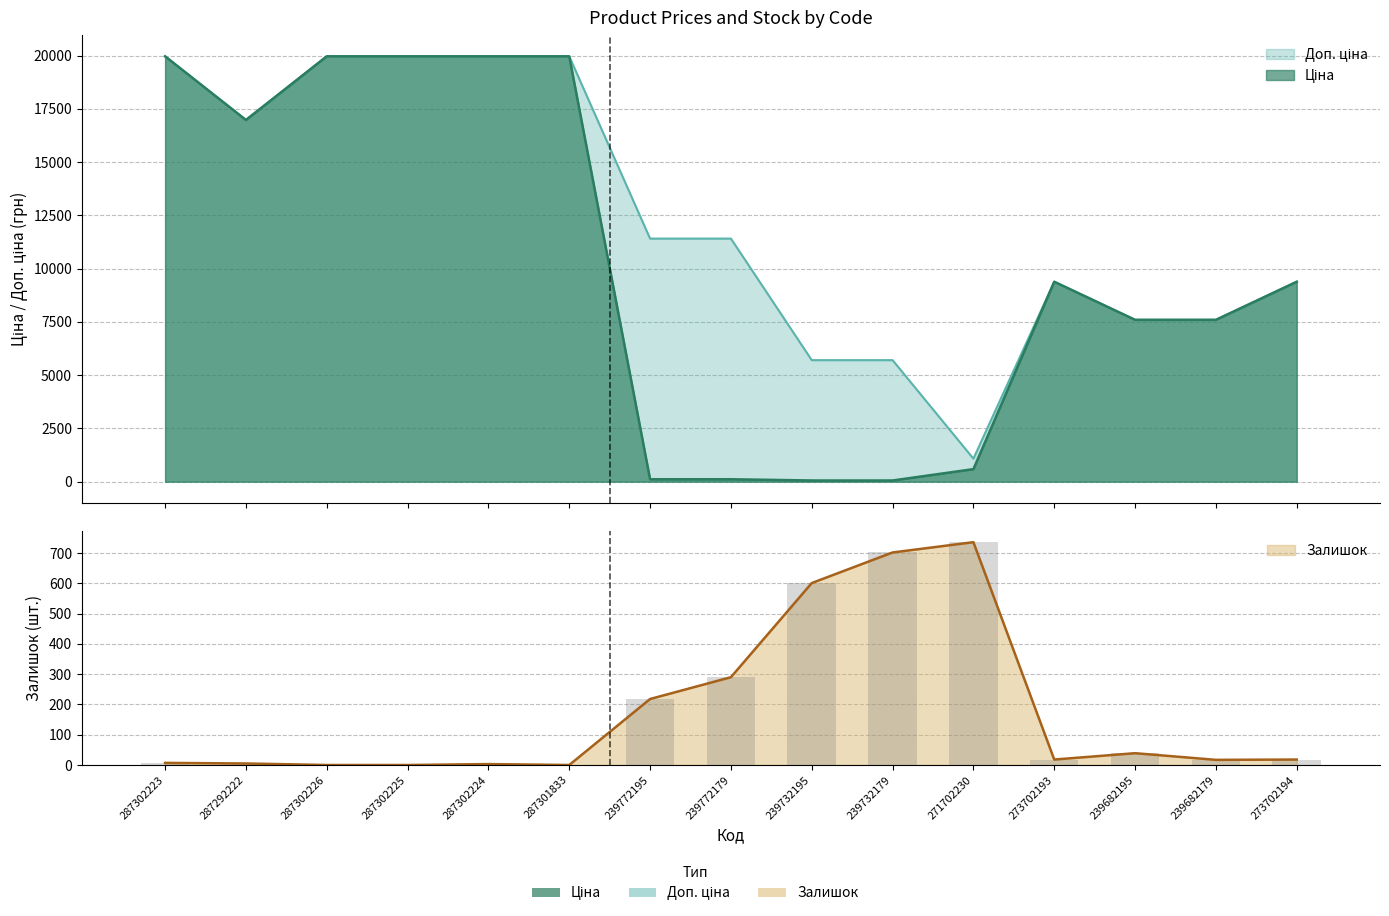

What is the label of the 7th bar from the left?

239772195